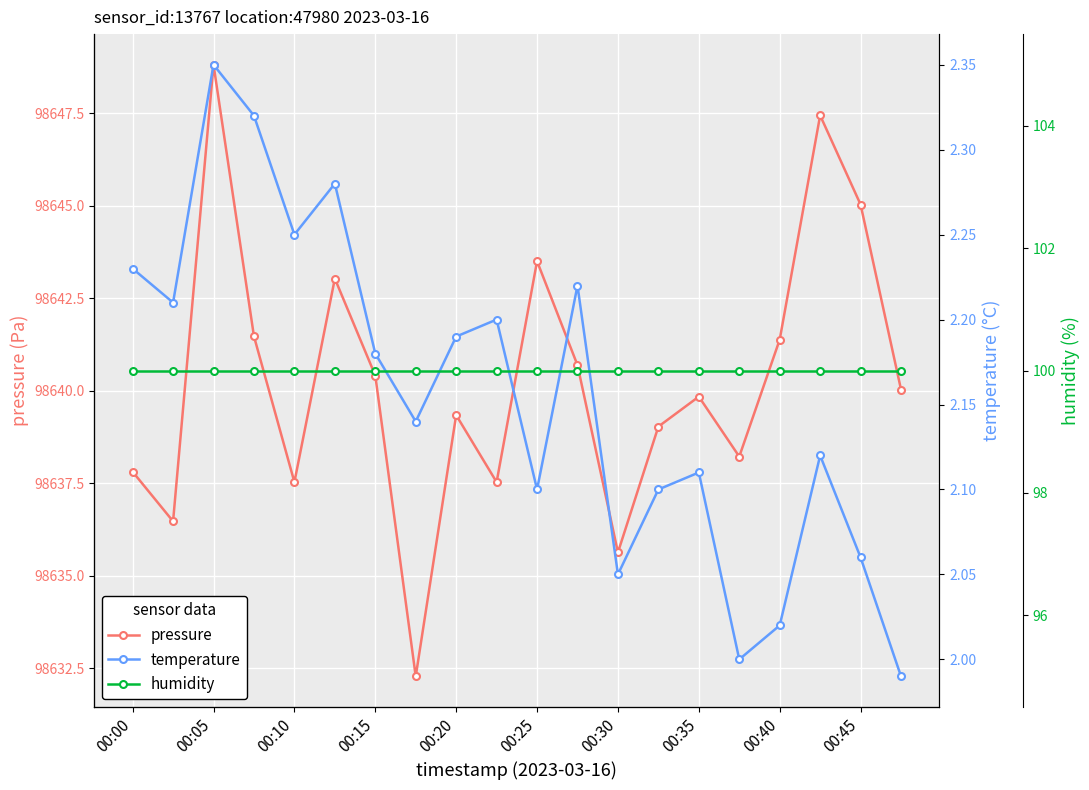

The temperature series shows 0.4 at 15. True or false?

False